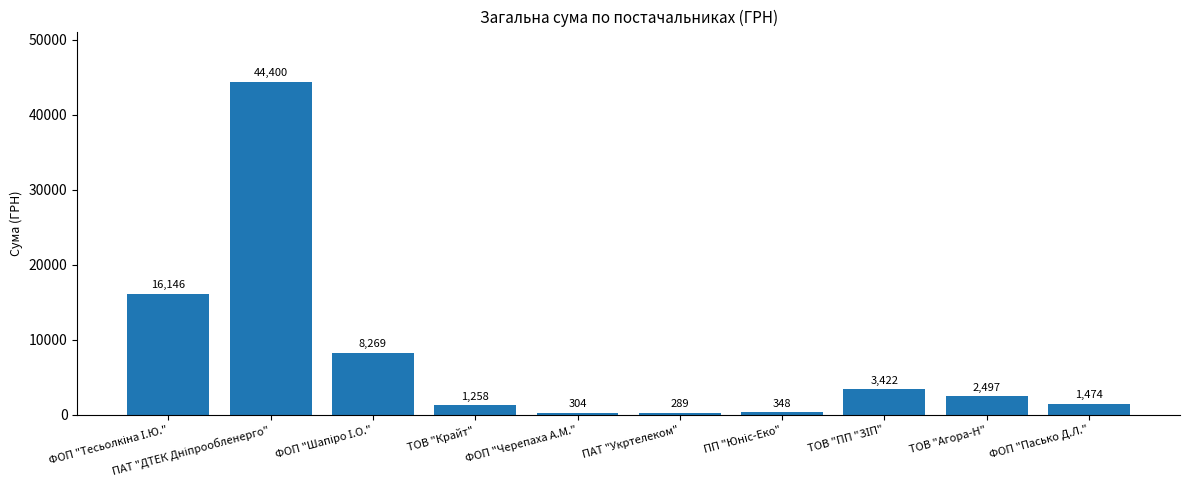

The chart shows a value of 1474.0 at ФОП "Пасько Д.Л.". True or false?

True